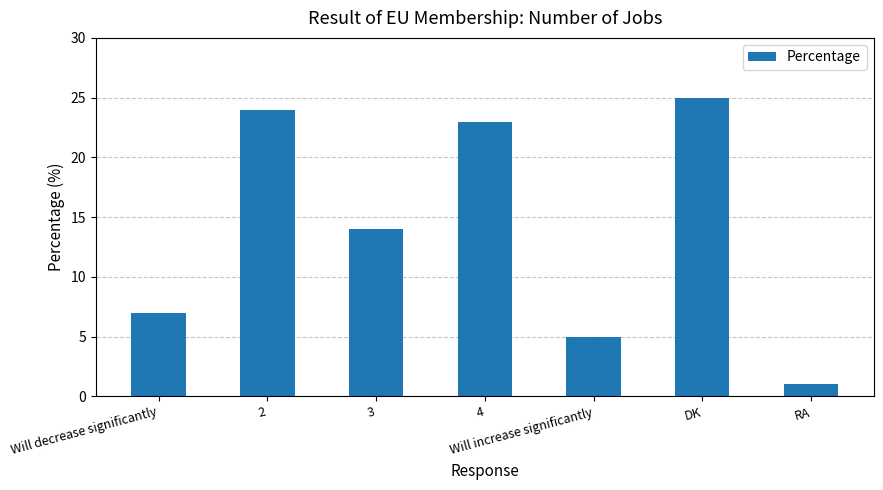

Reading left to right, extract all data points from this chart.

Will decrease significantly=7	2=24	3=14	4=23	Will increase significantly=5	DK=25	RA=1